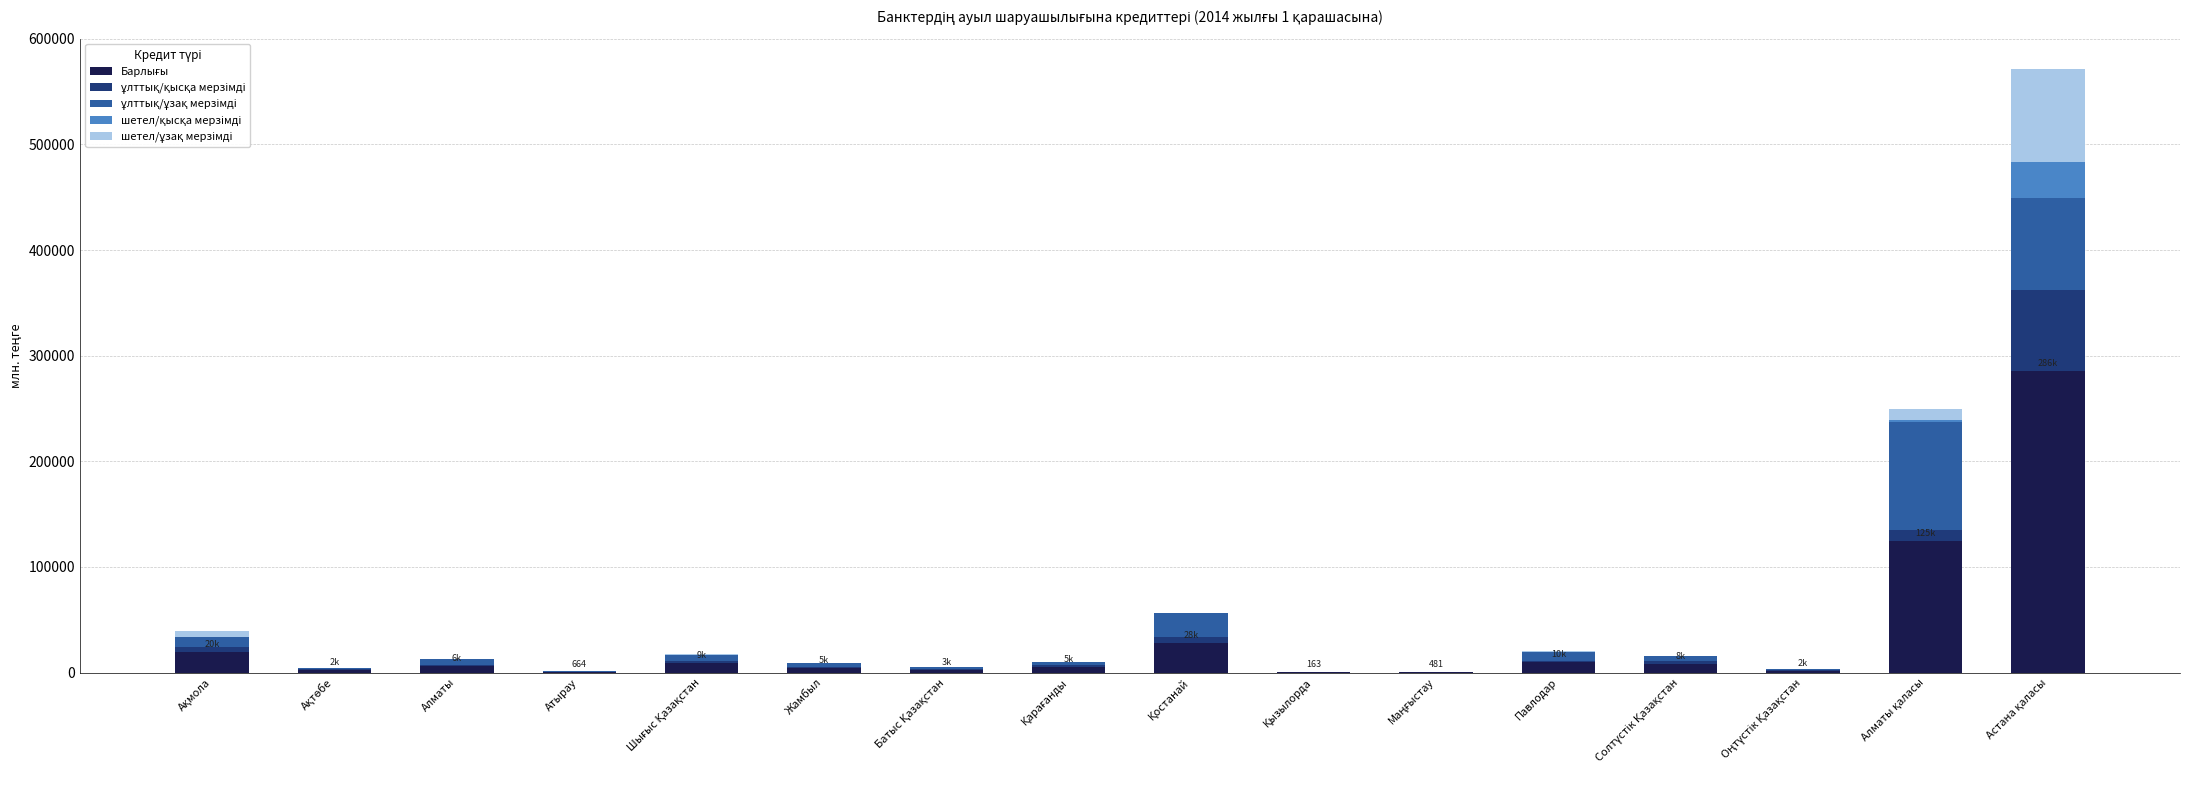

What is the sum of all ұлттық/ұзақ мерзімді values?

258581.9